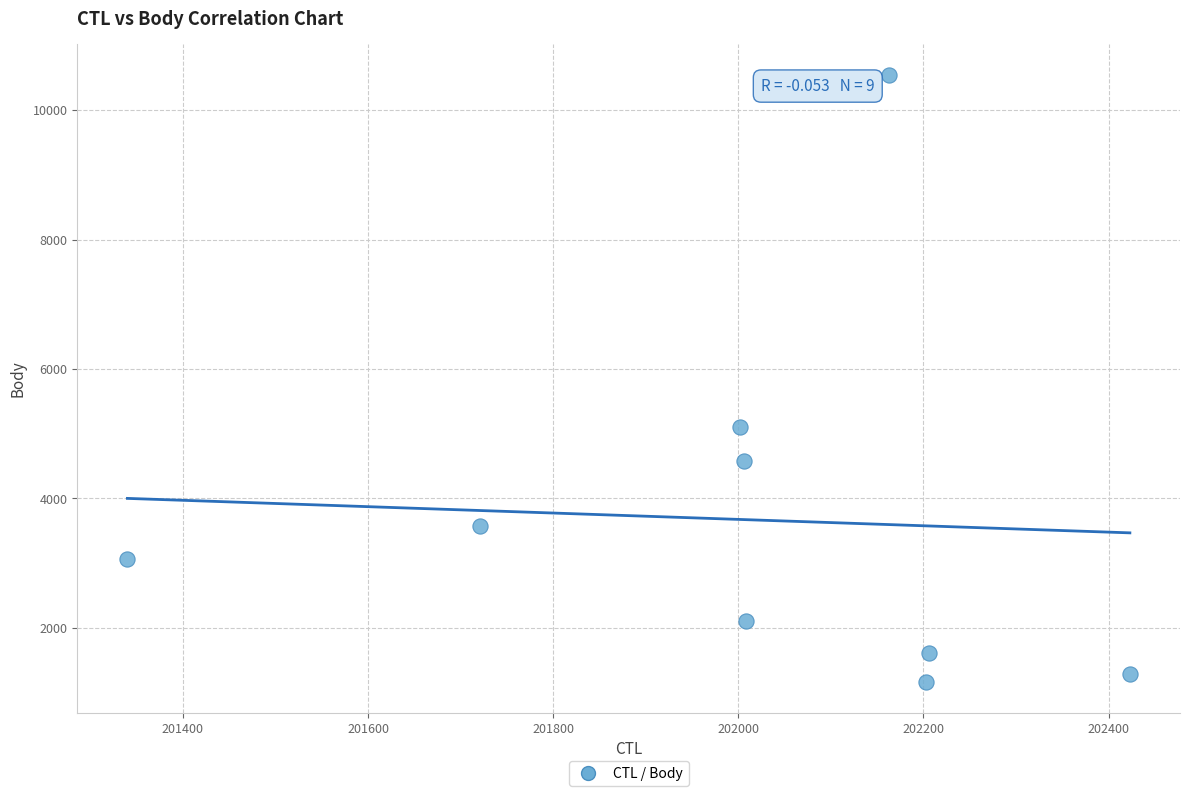

What is the range of X values (max minus min)?

1083